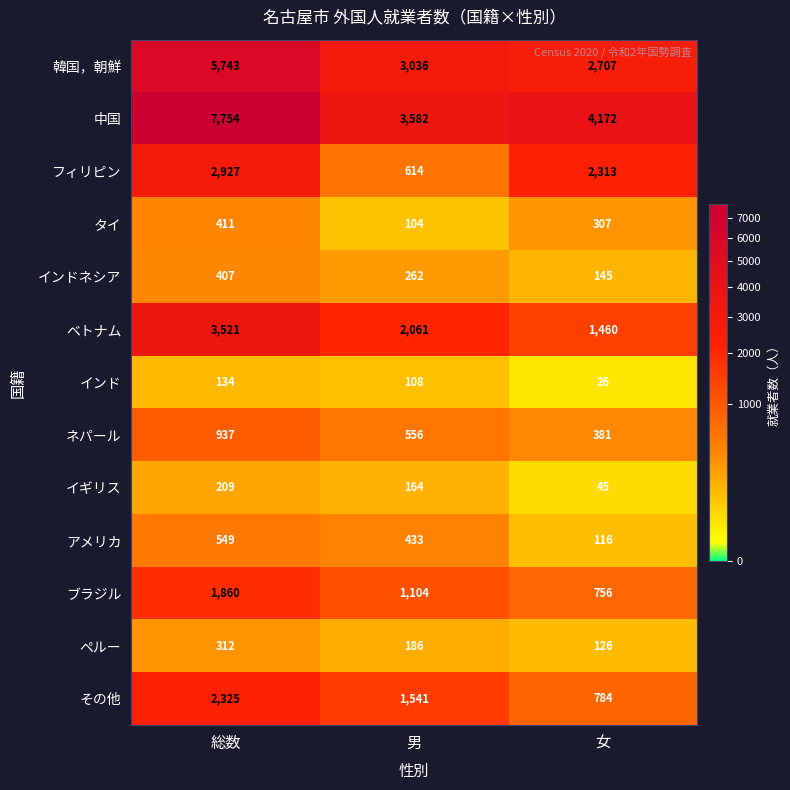

What is the difference between the インドネシア values at 女 and 男?

117